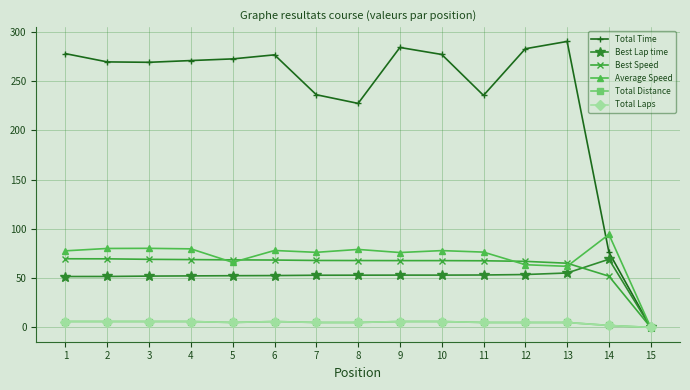

Is this an area chart (filled region under the line)?

No